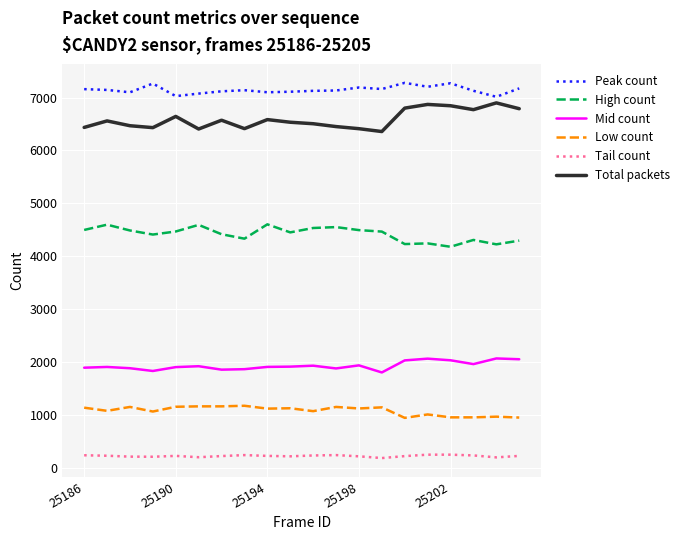

What is the lowest value of the Low count series?

942